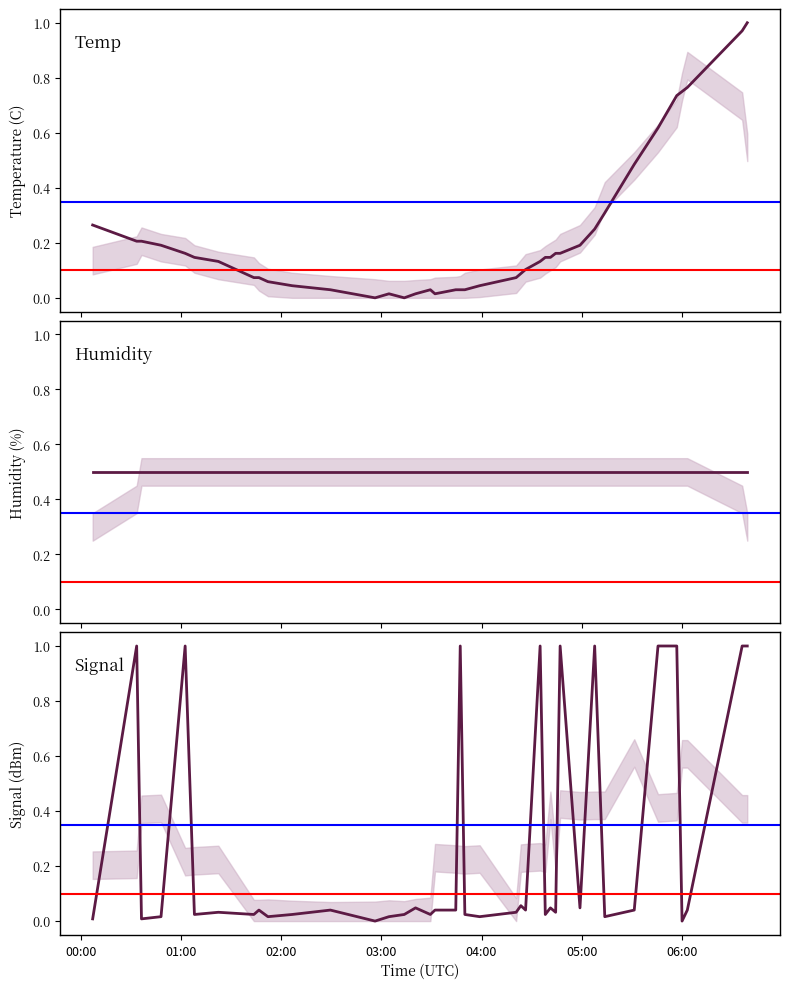

What are all the series names shown in the legend?

Temp, Humidity, Signal